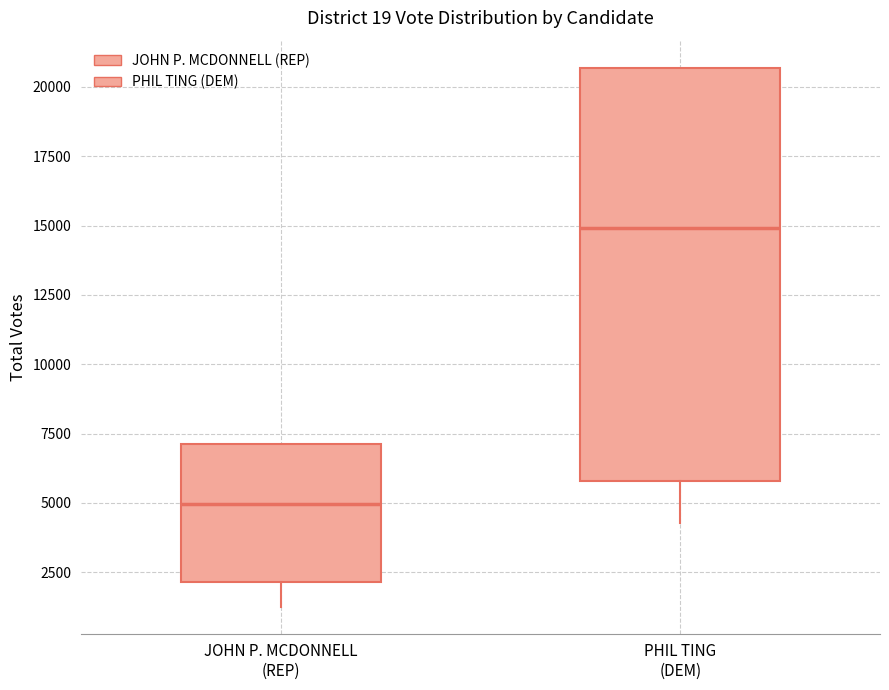

Comparing the boxes themselves (not the whiskers), which one is the tallest?

PHIL TING (DEM)